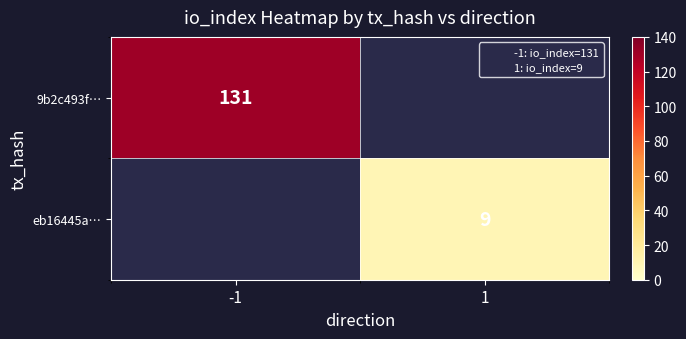

Is it true that 9b2c493f… equals 174.4 at -1?

False